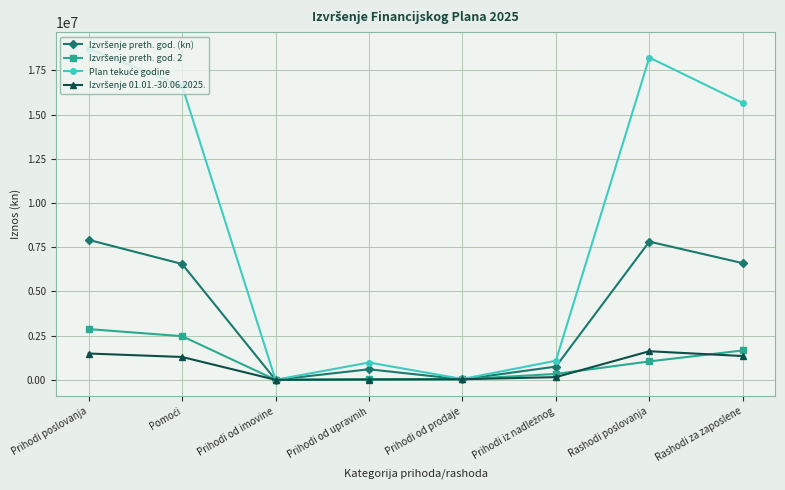

At which category is the sum across all series the highest?

Prihodi poslovanja